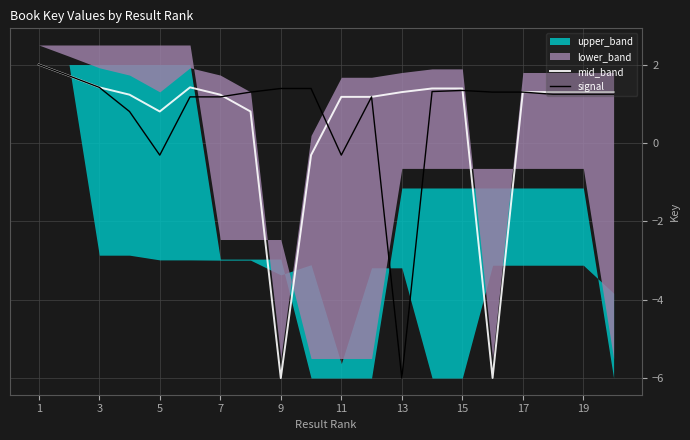

What is the highest value of the mid_band series?

2.0